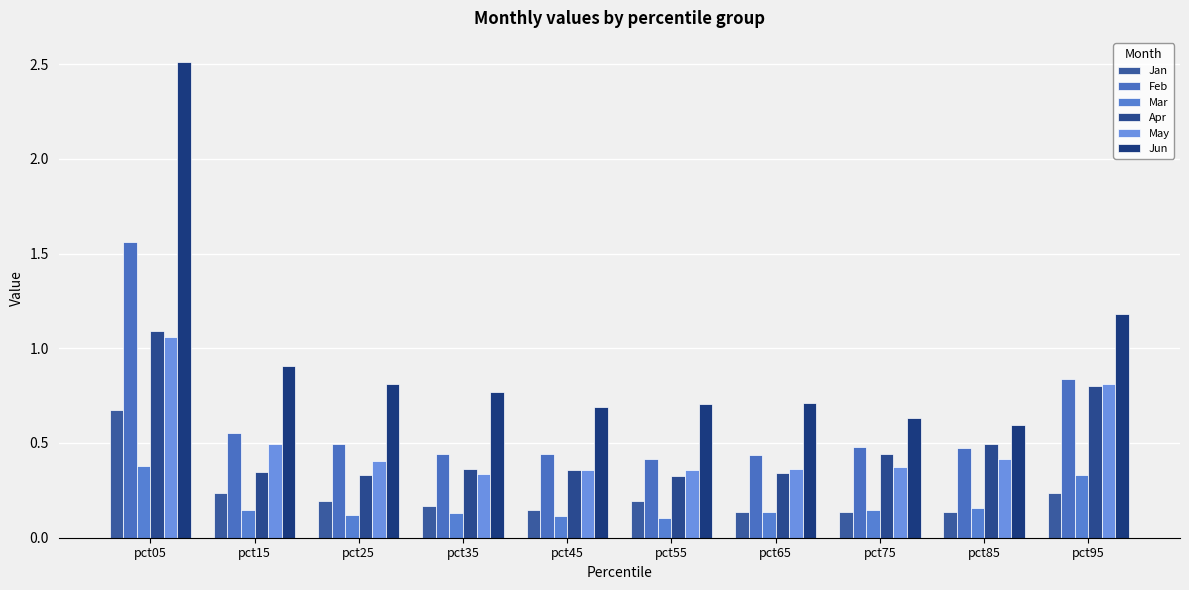

What is the spread (max minus min) of values at pct95?

0.9